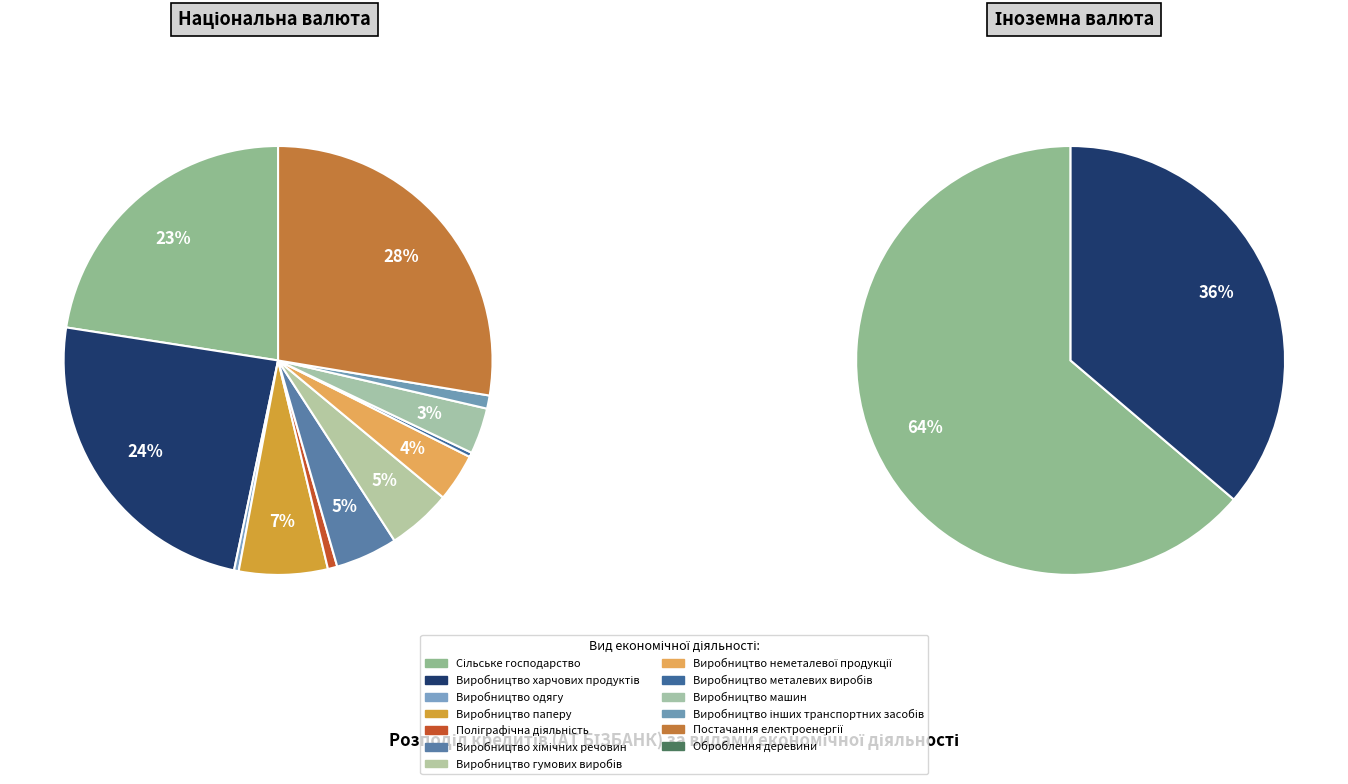

The Виробництво машин slice represents 1% of the pie. True or false?

False